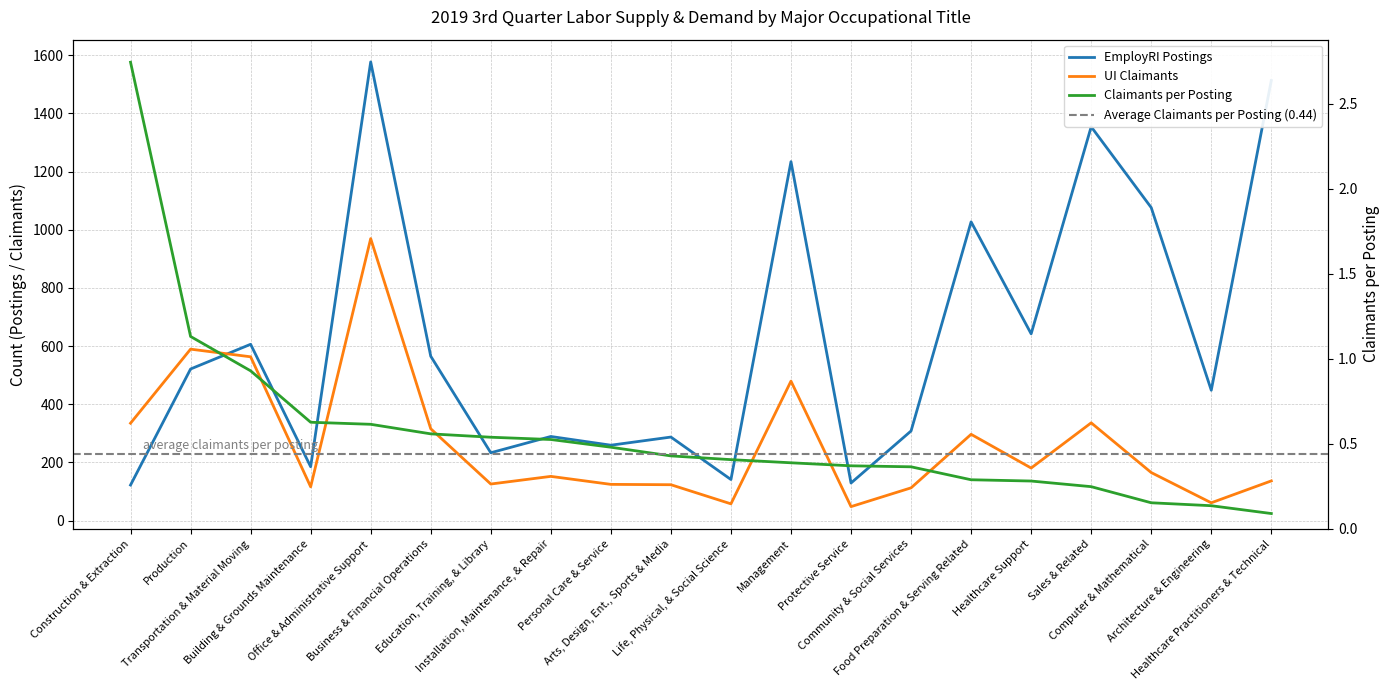

What is the lowest value of the Claimants per Posting series?

0.1